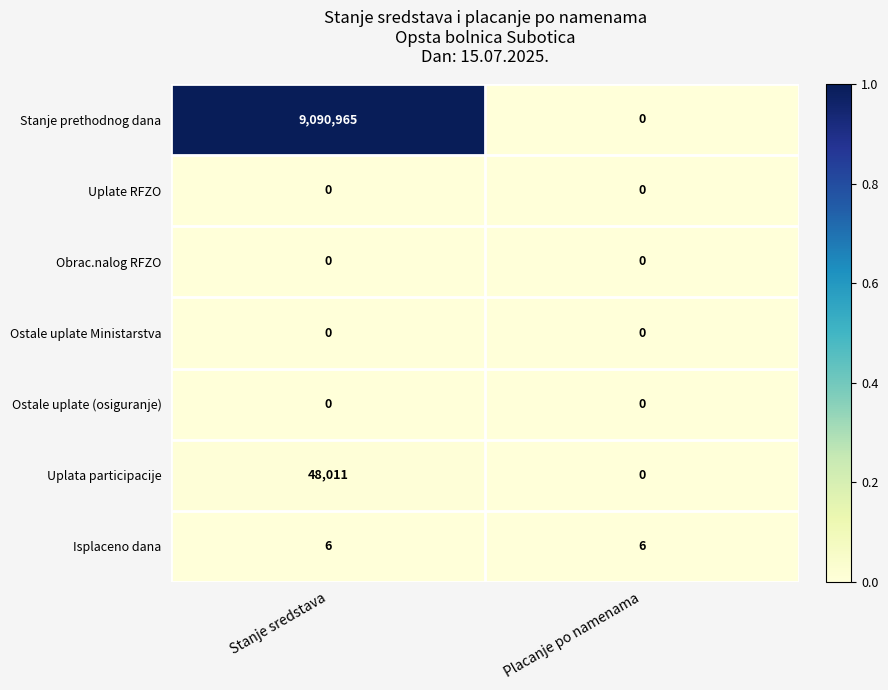

Reading left to right, extract all data points from this chart.

Stanje prethodnog dana: 9090965	0
Uplate RFZO: 0	0
Obrac.nalog RFZO: 0	0
Ostale uplate Ministarstva: 0	0
Ostale uplate (osiguranje): 0	0
Uplata participacije: 48011	0
Isplaceno dana: 6	6